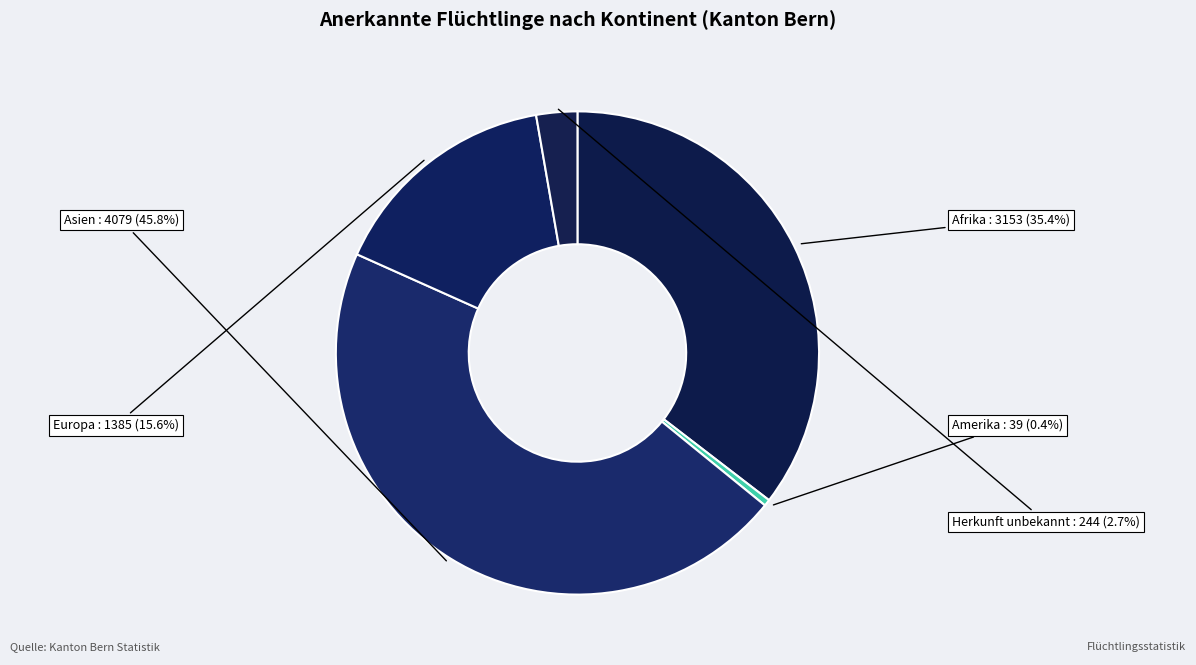

Combined, do Asien and Herkunft unbekannt account for over 50%?

No